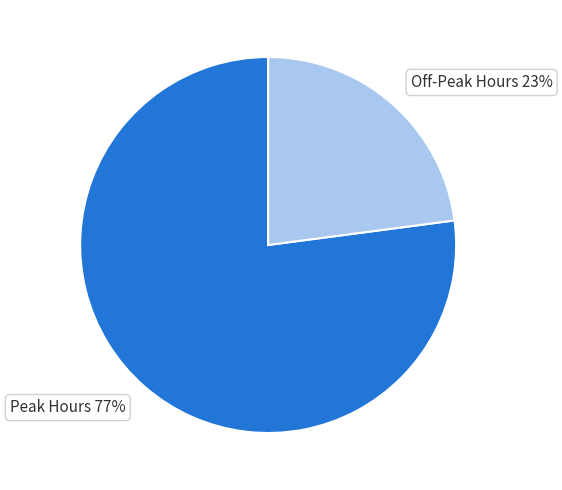

To the nearest percent, what portion does Peak Hours represent?

77%